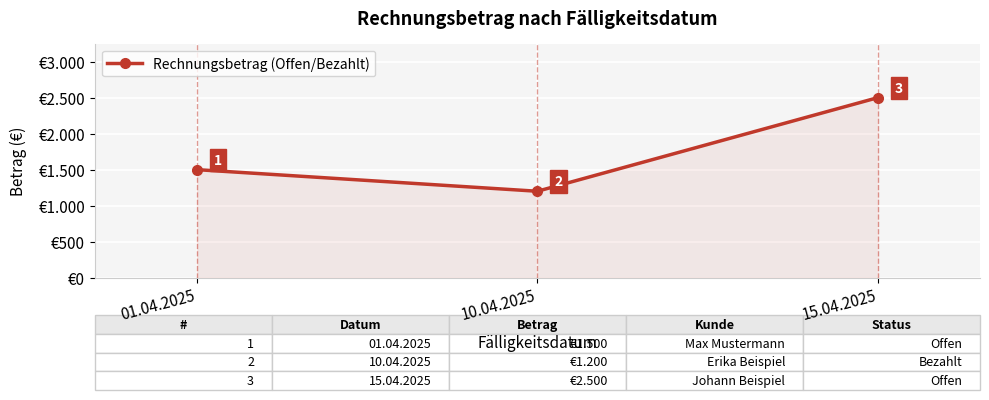

Does the chart have visible grid lines?

Yes